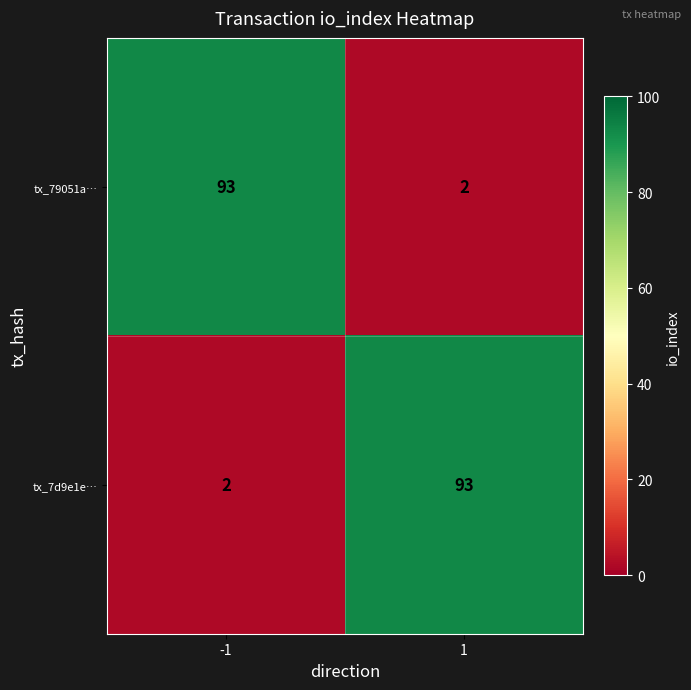

The value of tx_79051a… at 1 is 4. True or false?

False